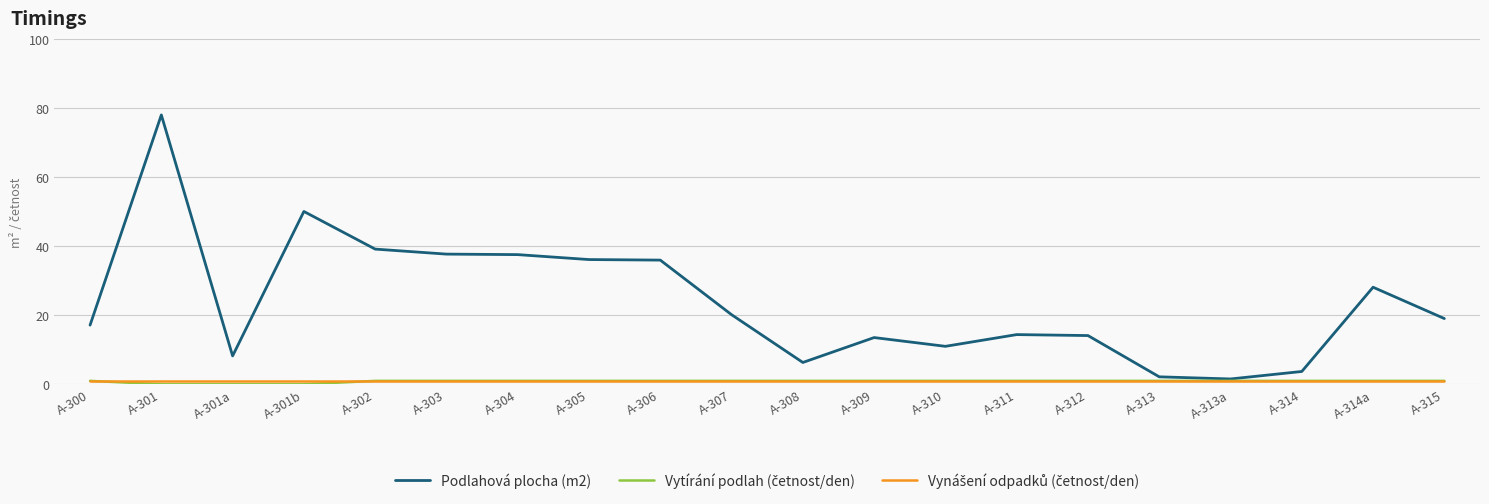

At which category does the chart reach its peak across all series?

A-301